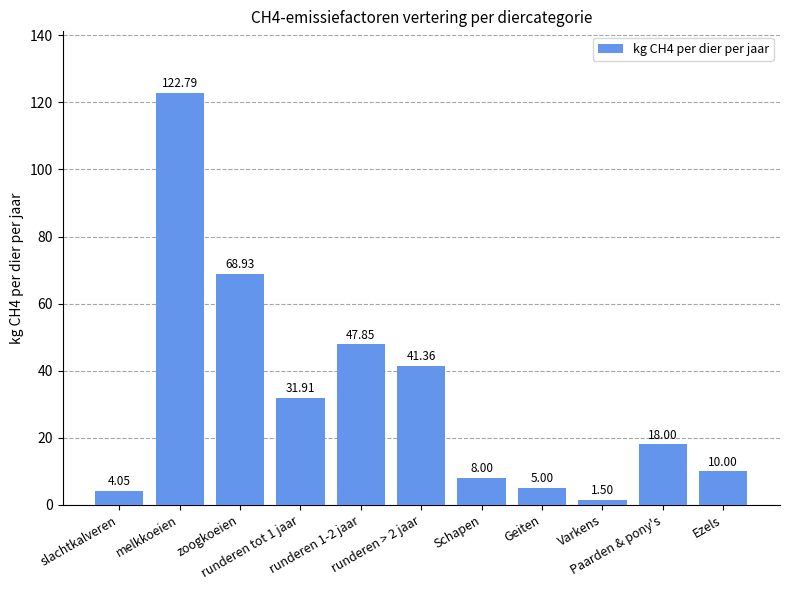

What is the average value?

32.7